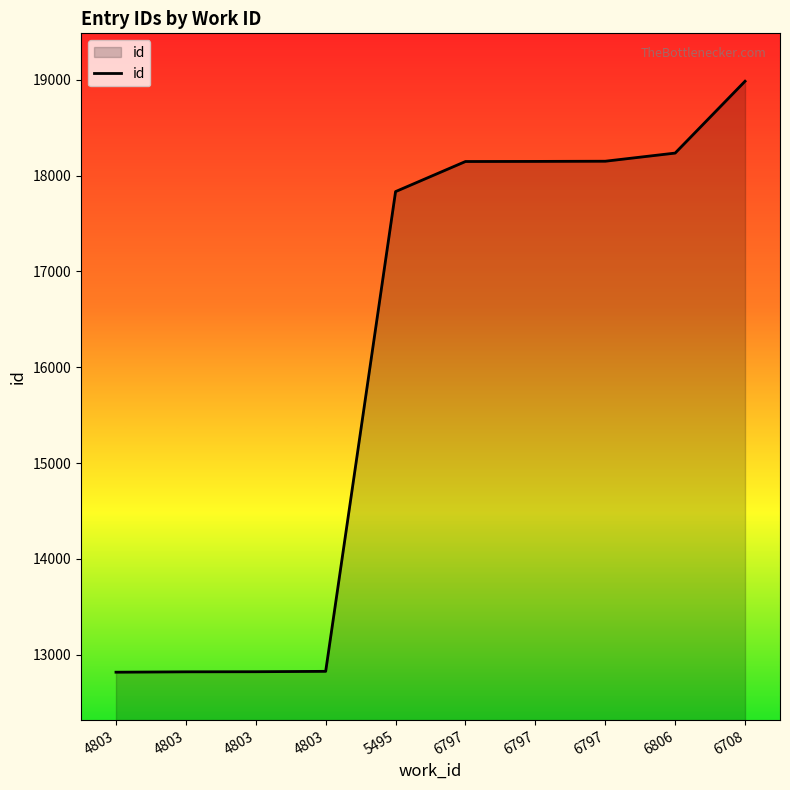

Does the chart display data point markers on the line(s)?

No